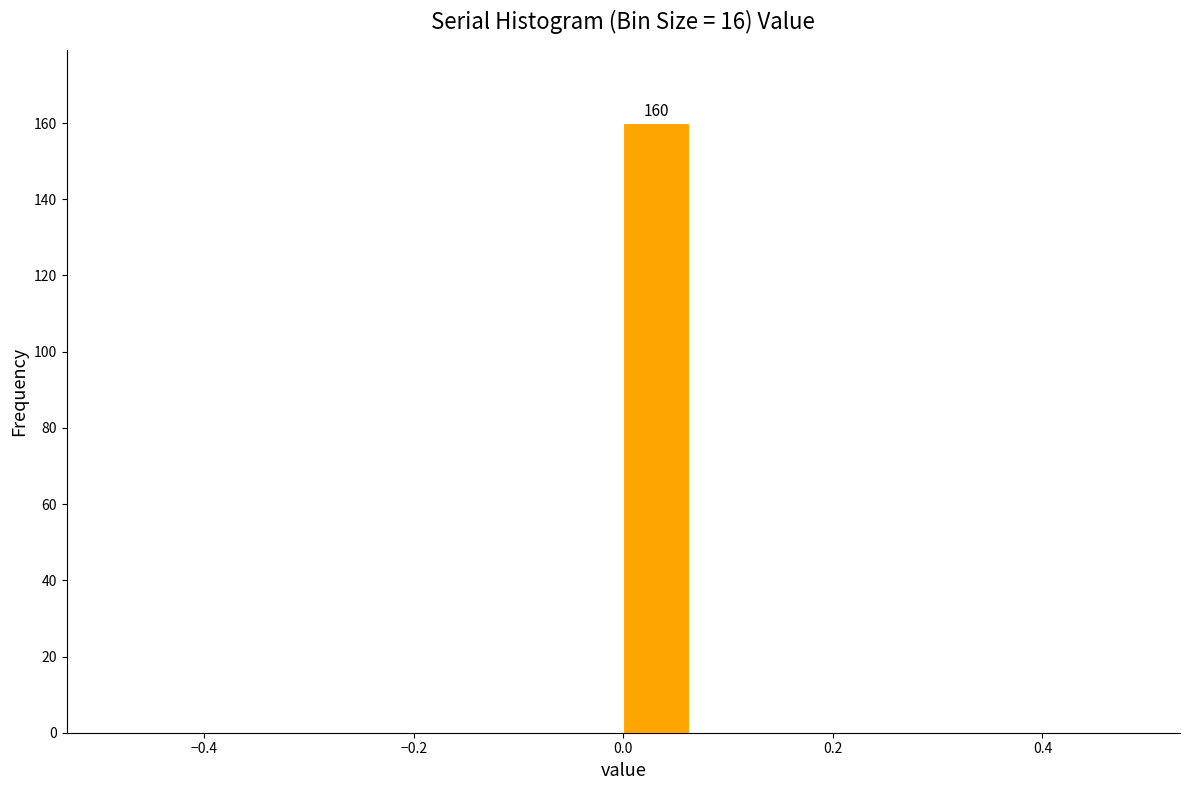

Around what value on the x-axis is the tallest bar? Give the approximate position of its centre, as read against the axis.

0.04